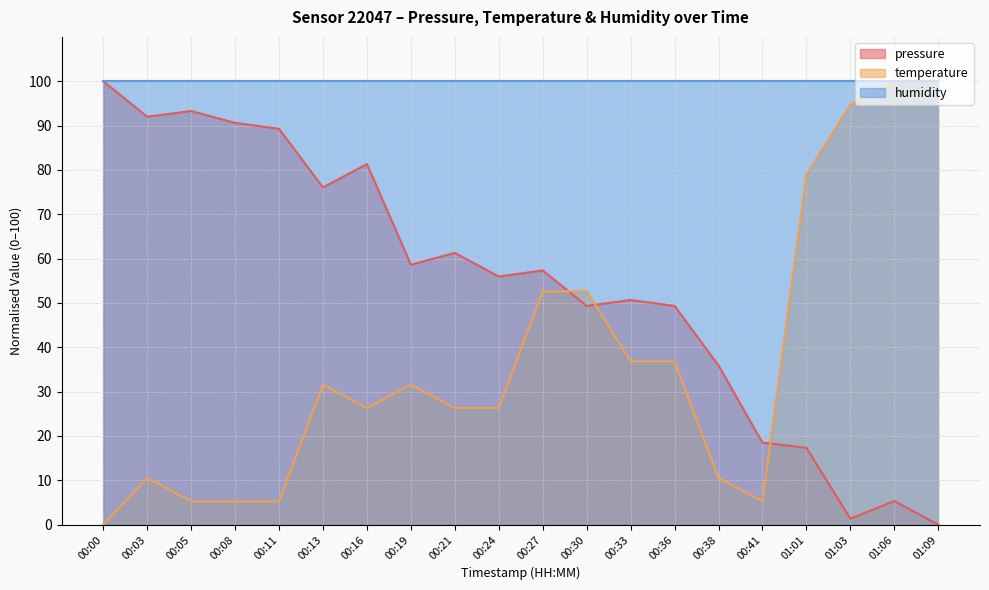

What are all the series names shown in the legend?

pressure, temperature, humidity